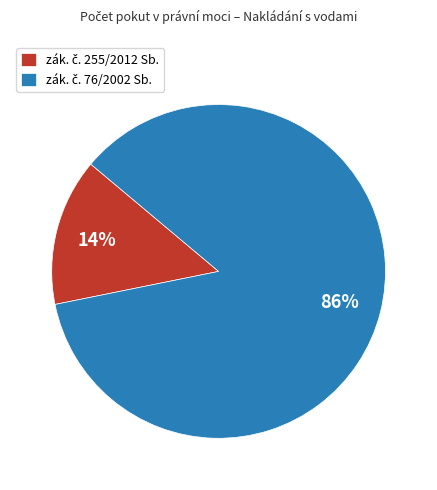

Does any single category account for the majority?

Yes